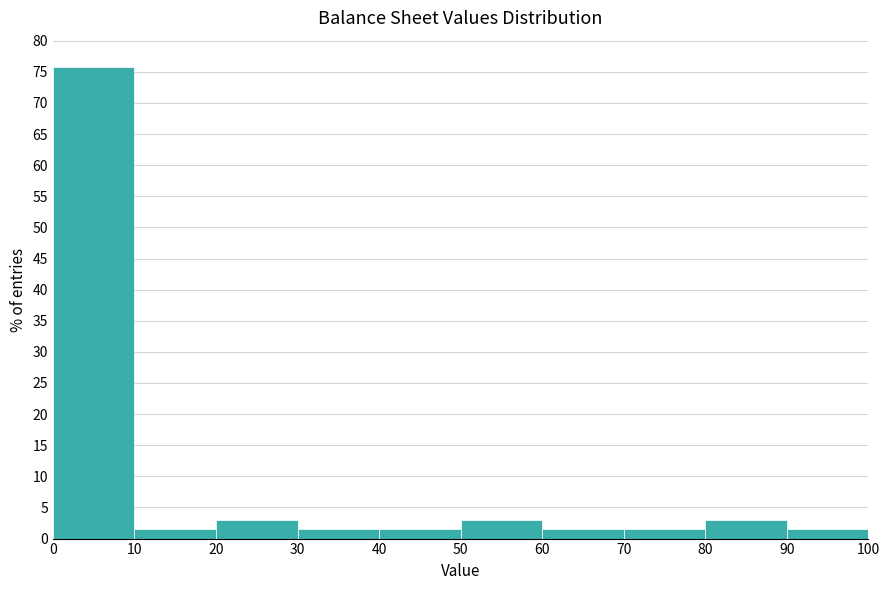

Which range on the x-axis has the tallest bar?

0 to 10